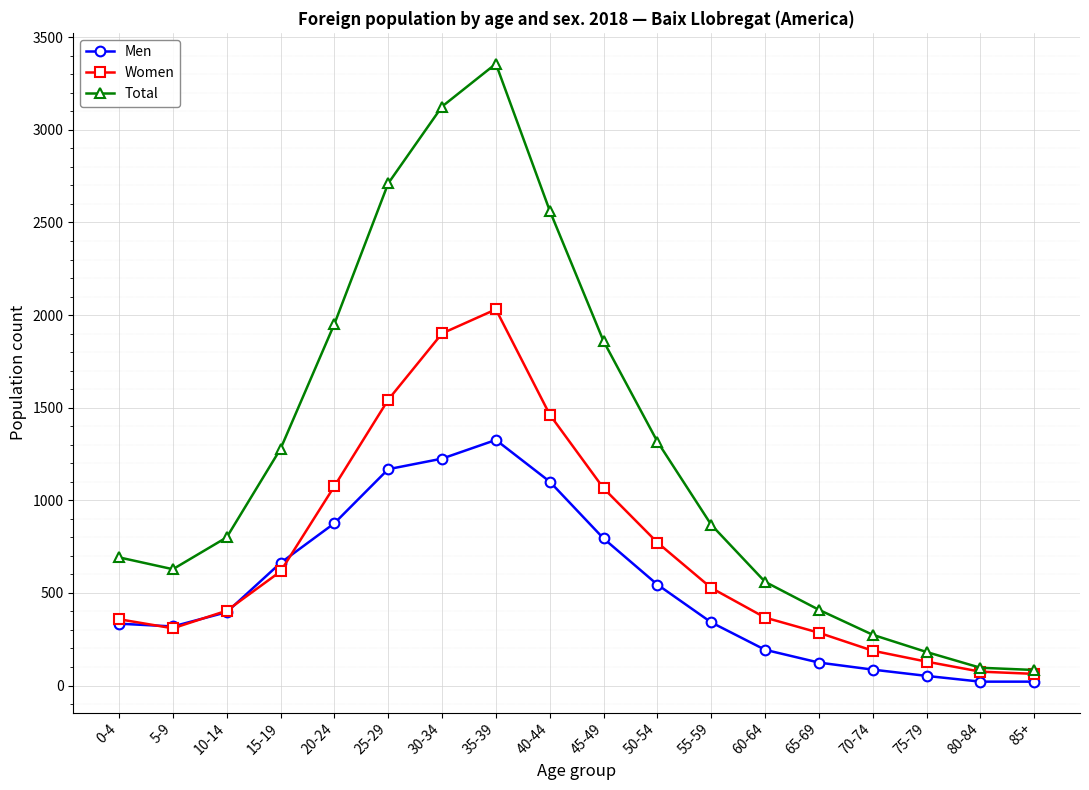

What is the label of the 13th point from the right?

25-29